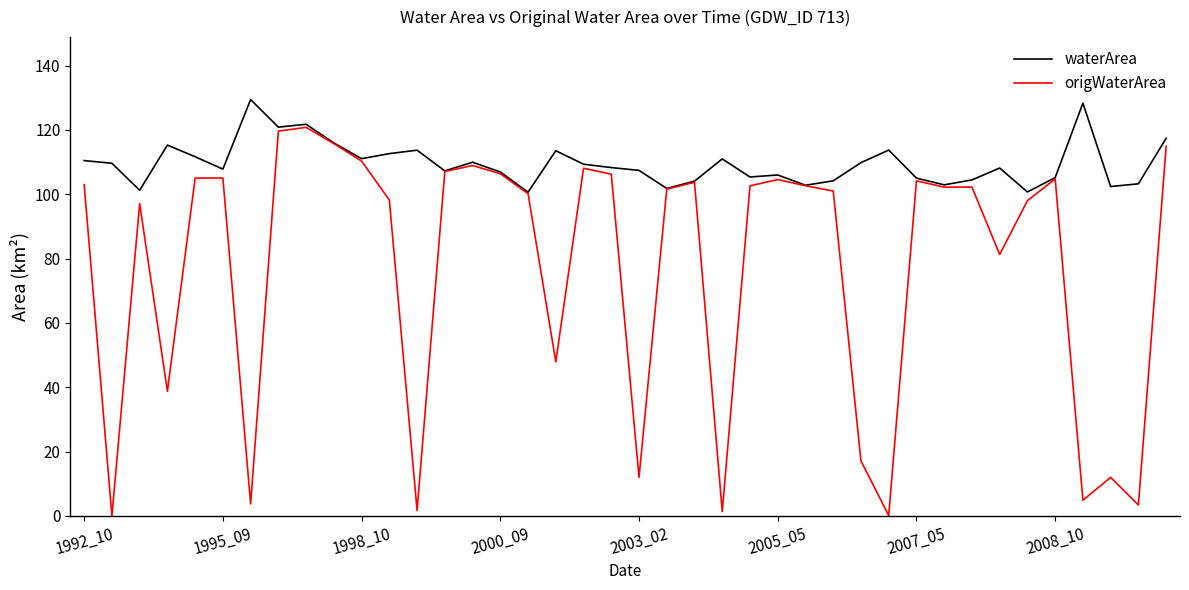

What is the greatest value displayed?

129.4